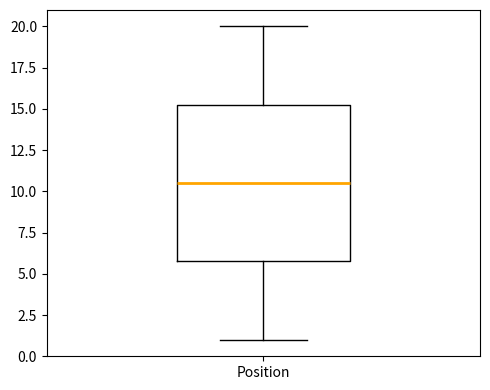

Where is the lower edge of the box for Position on the y-axis? The values are not printed on the chart, so give them approximately, as read against the axis.

6.0